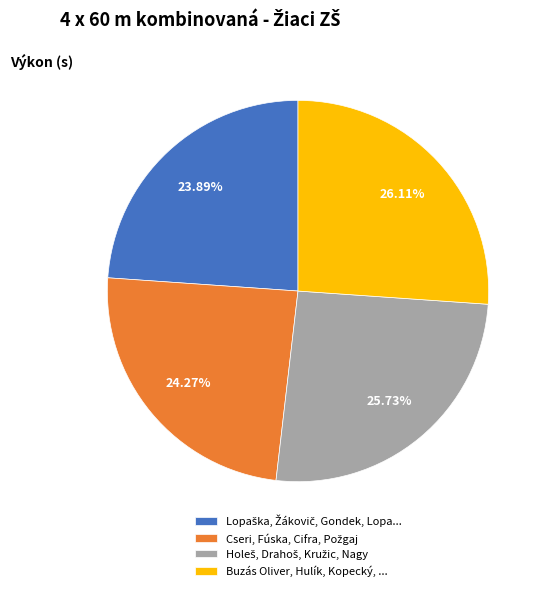

Does any single category account for the majority?

No